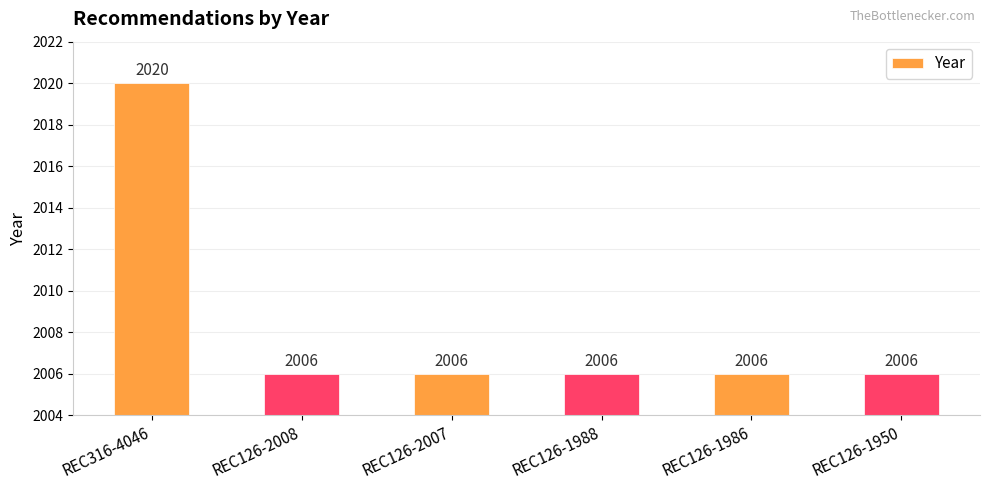

What is the smallest value displayed?

2006